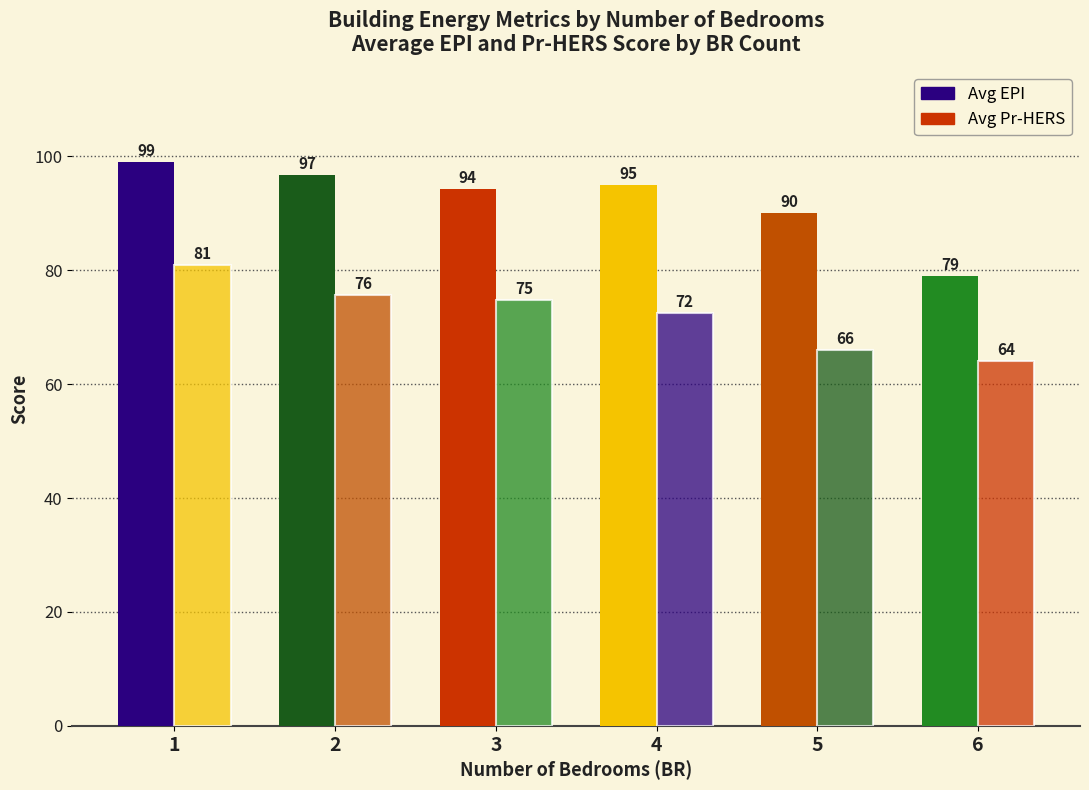

Reading left to right, extract all data points from this chart.

Avg EPI: 1=99.0	2=96.7	3=94.2	4=95.0	5=90.0	6=79.0
Avg Pr-HERS: 1=81.0	2=75.7	3=74.8	4=72.5	5=66.0	6=64.0